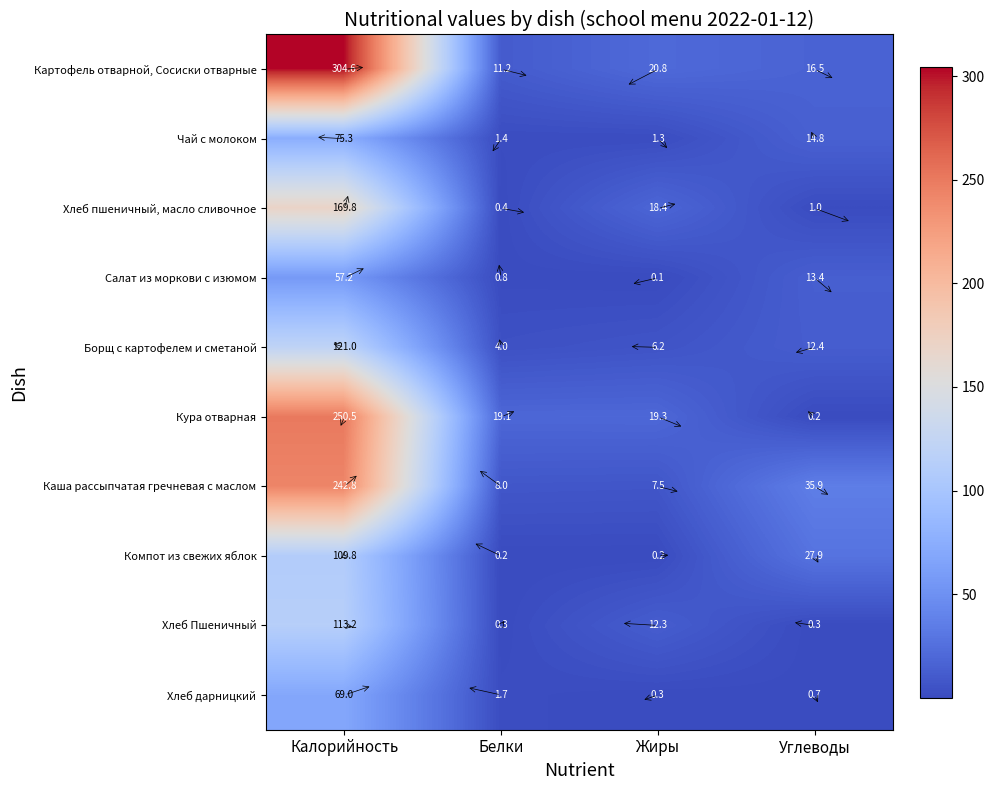

Which category has the highest value across all series?

Калорийность